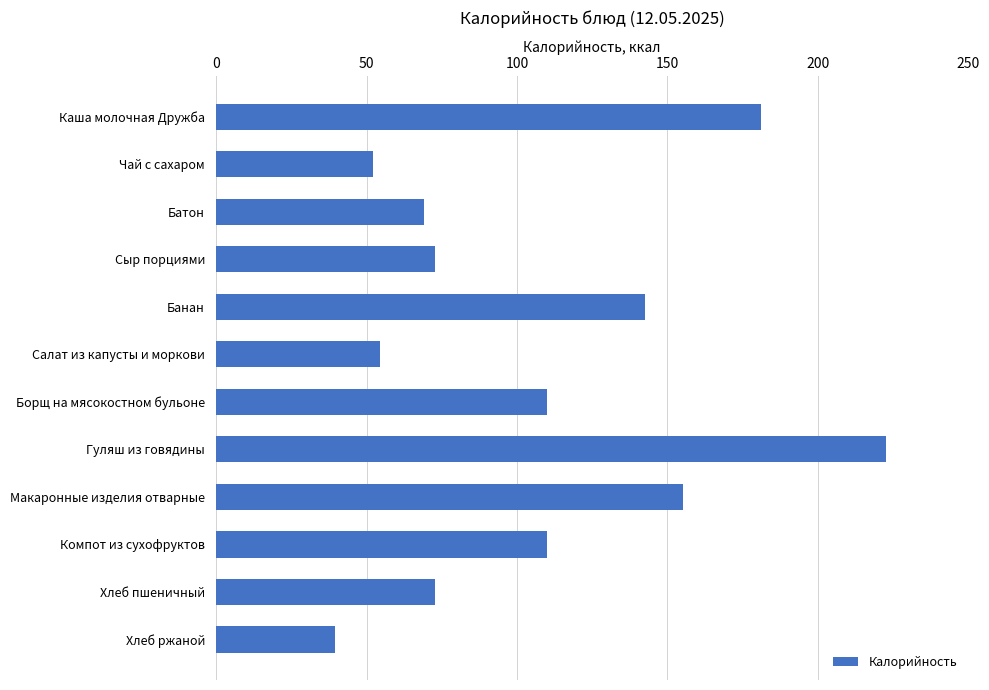

True or false: the data shows 11.9 at Хлеб ржаной.

False